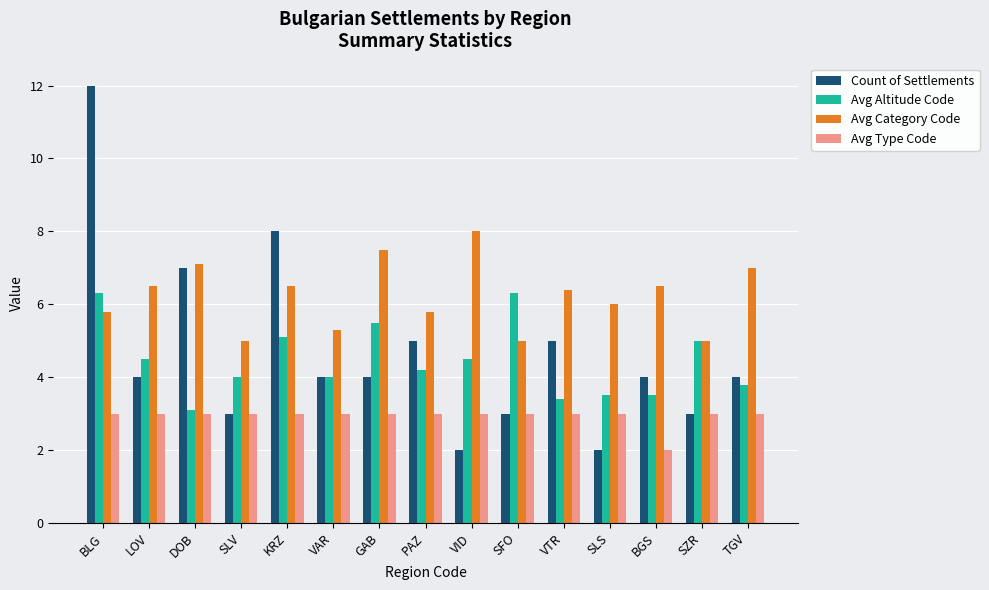

At which category does the chart reach its peak across all series?

BLG